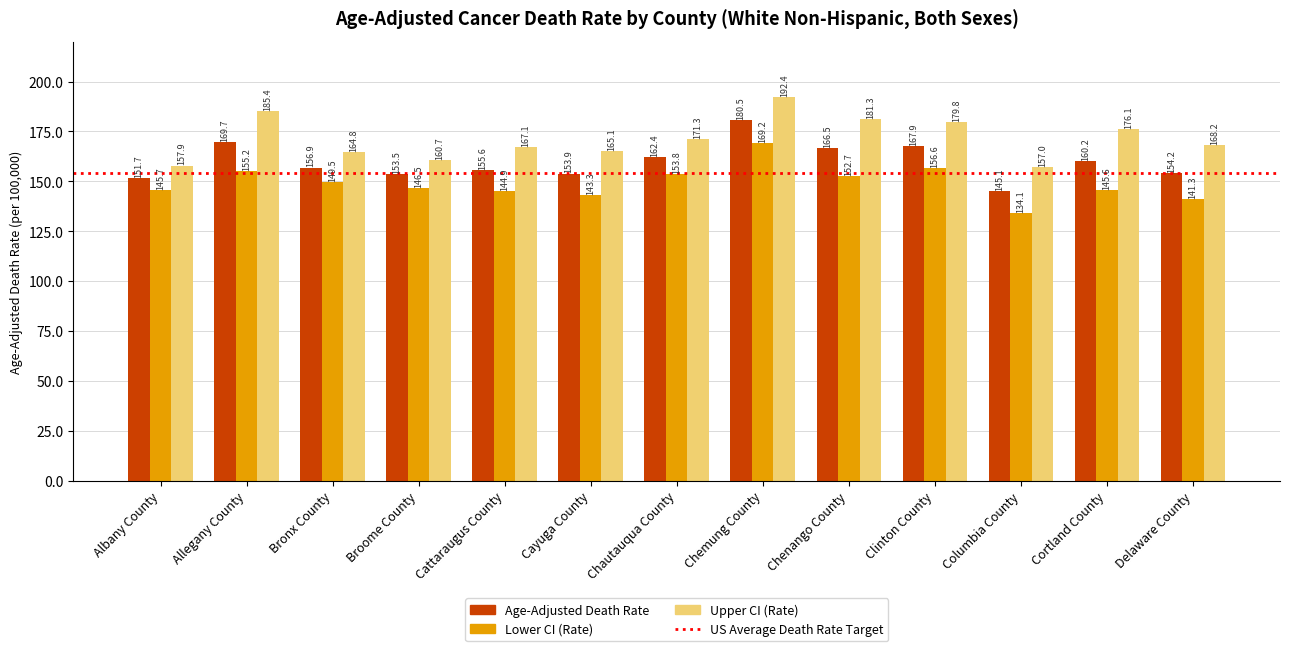

What is the total value across all series at Bronx County?

471.2